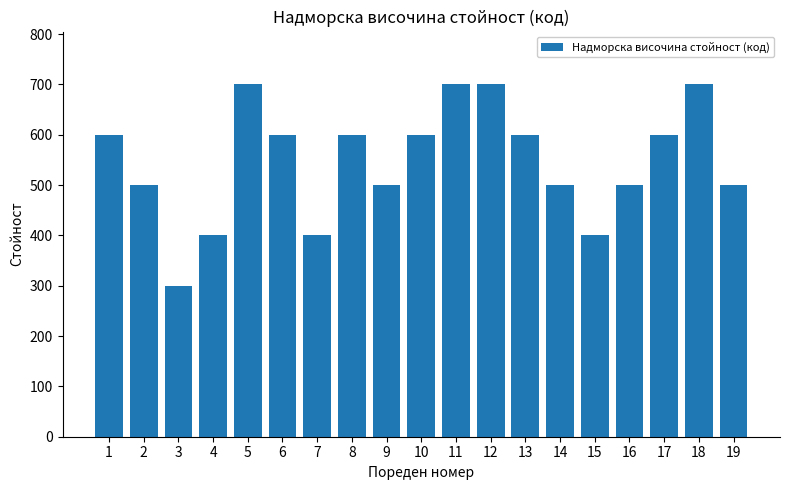

What is the value of the 5th bar from the left?

700